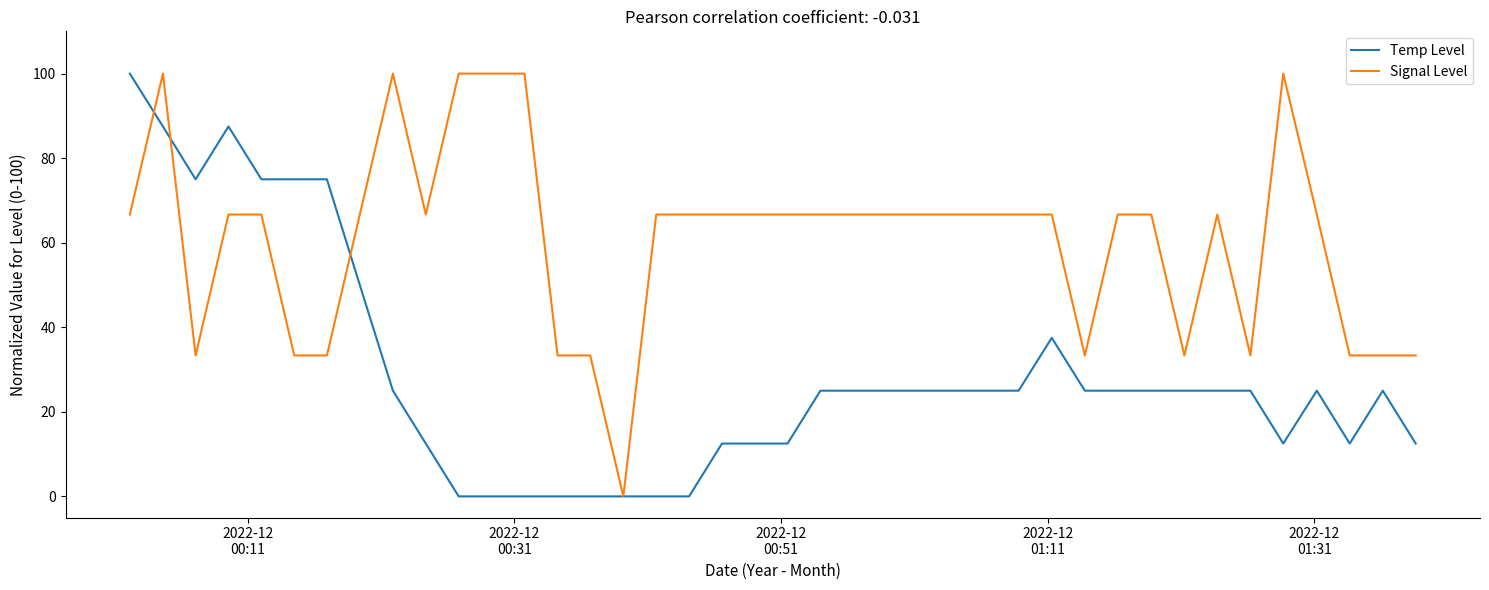

What is the maximum value shown in the chart?

100.0